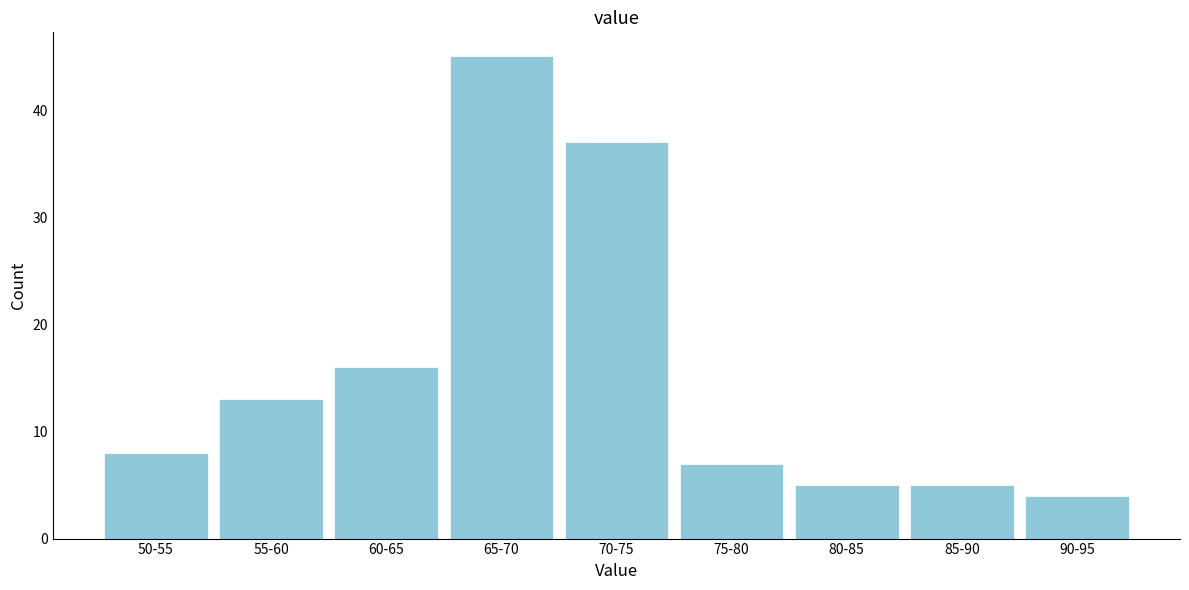

Reading left to right, extract all data points from this chart.

8	13	16	45	37	7	5	5	4